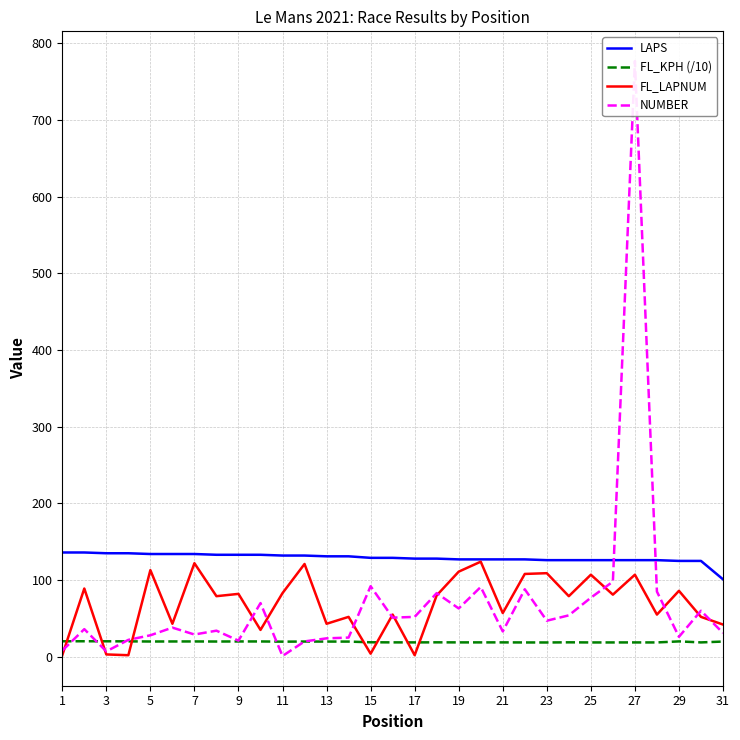

True or false: FL_KPH (/10) has a value of 26.5 at 1.

False